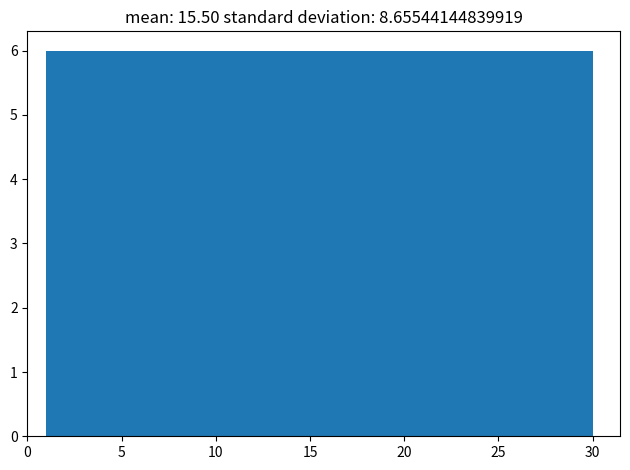

Reading left to right, list every bar in this chart as the range it spans on the x-axis followed by its height. Neither the bar edges nor the heights are printed on the chart, so give them approximately, as read against the axes.

1.0 to 6.8: 6
6.8 to 12.6: 6
12.6 to 18.4: 6
18.4 to 24.2: 6
24.2 to 30.0: 6